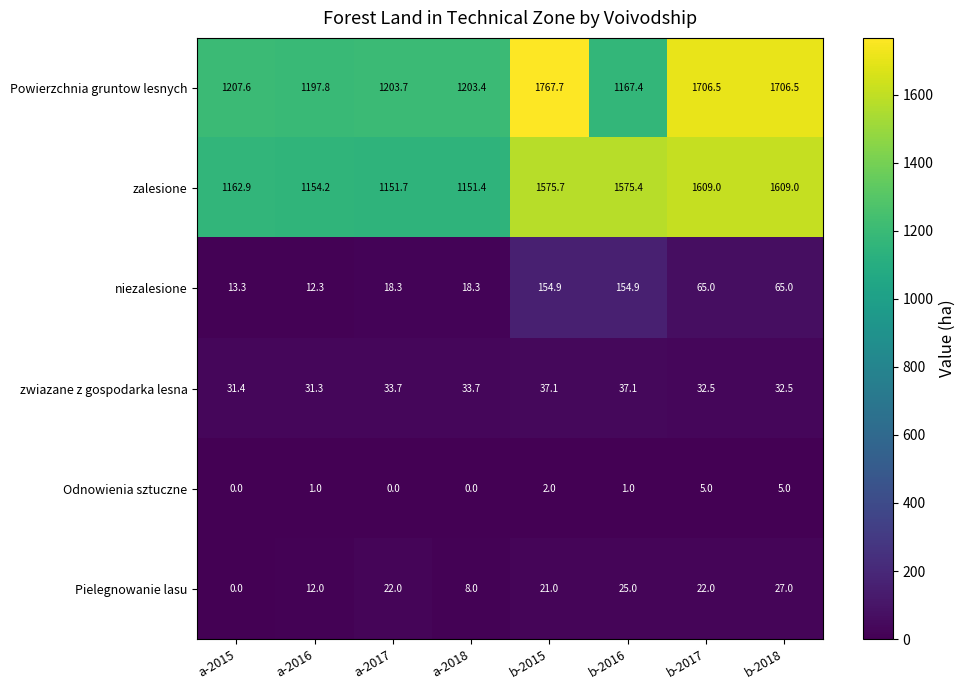

True or false: zalesione has a value of 1609.0 at b-2018.

True